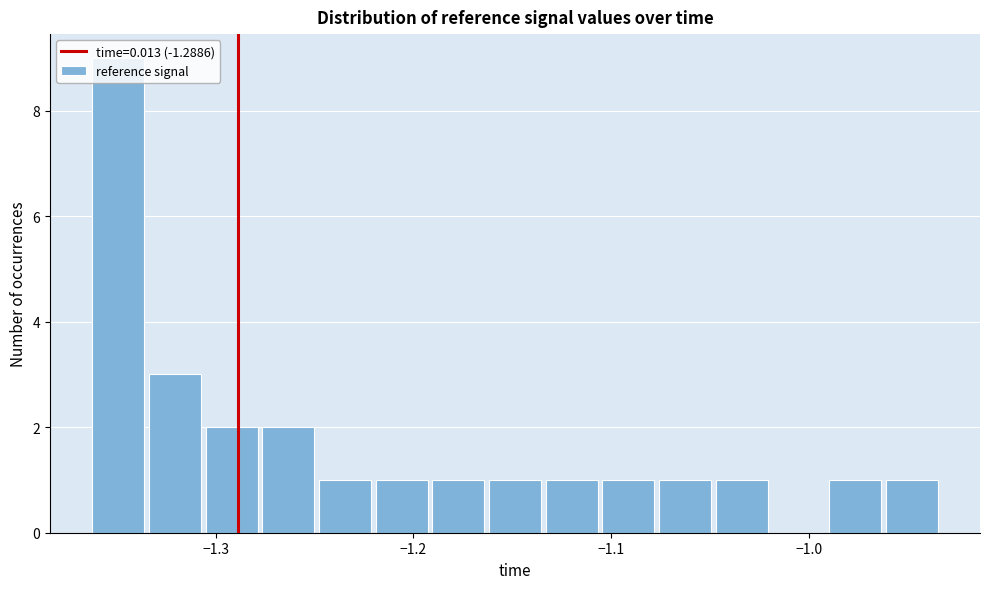

Read against the x-axis, roughly where is the centre of the tallest bar?

-1.35